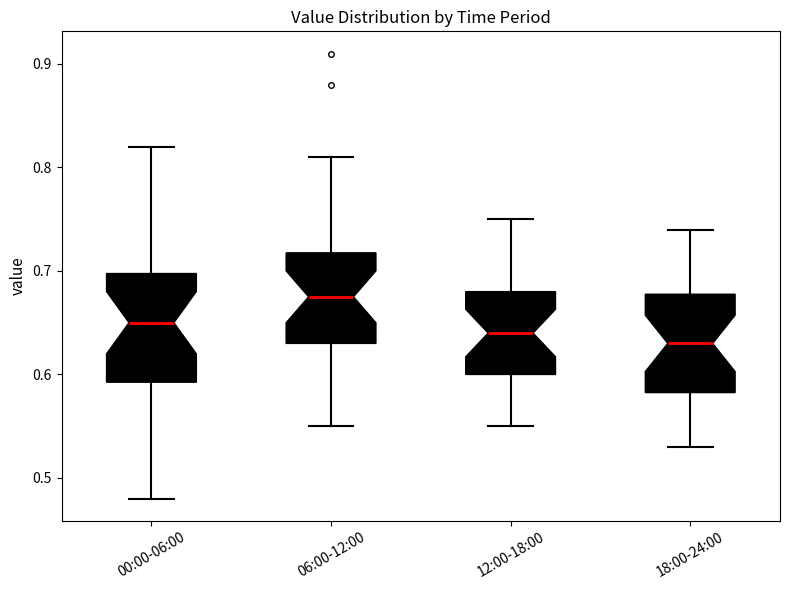

Reading left to right, transcribe this box plot: for each box, give where its median line is, the range the box spans, and where its two whiskers end, as read against the y-axis. The values are not printed on the chart, so give them approximately, as read against the axis.

00:00-06:00: median 0.65, box 0.59 to 0.70, whiskers 0.48 to 0.82
06:00-12:00: median 0.68, box 0.63 to 0.72, whiskers 0.55 to 0.81
12:00-18:00: median 0.64, box 0.60 to 0.68, whiskers 0.55 to 0.75
18:00-24:00: median 0.63, box 0.58 to 0.68, whiskers 0.53 to 0.74